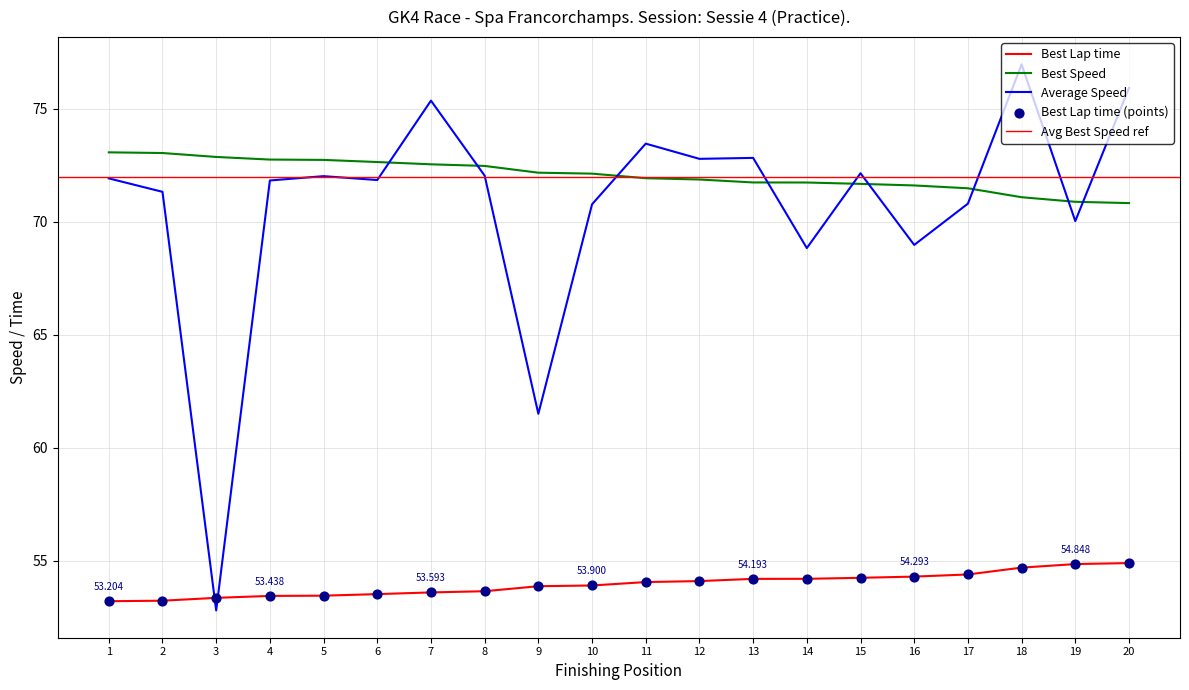

At how many categories does at least one series exceed 56?

20